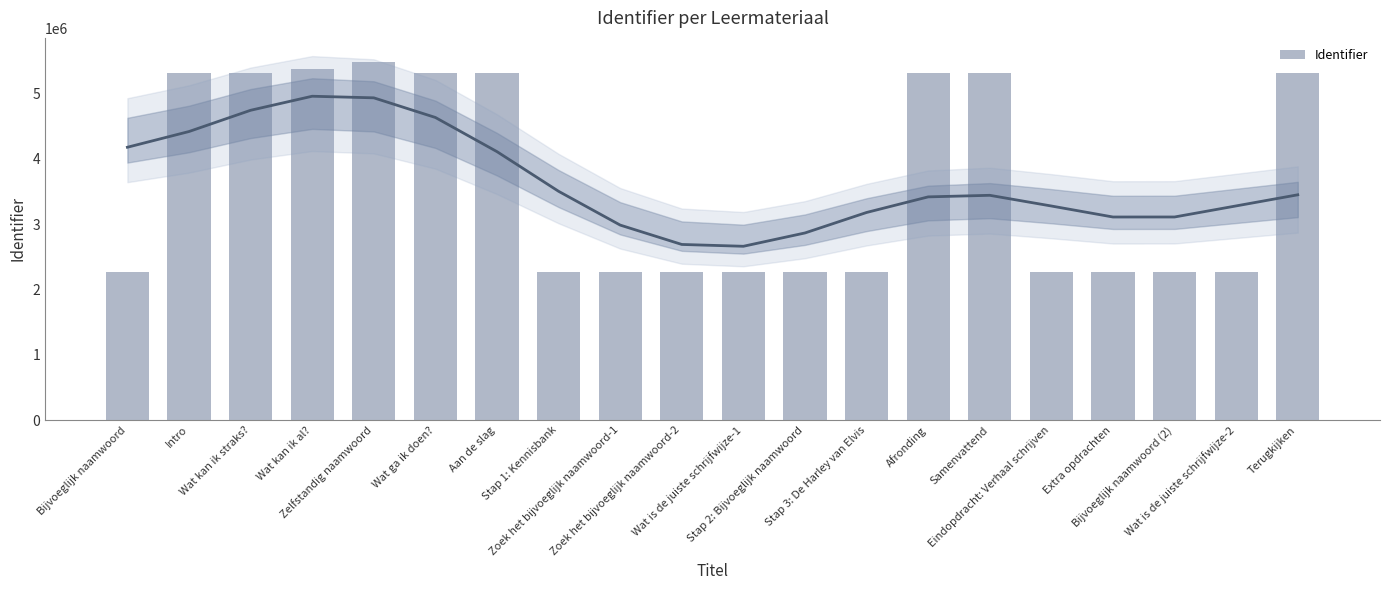

What is the change in value from Stap 1: Kennisbank to Stap 2: Bijvoeglijk naamwoord?

+6